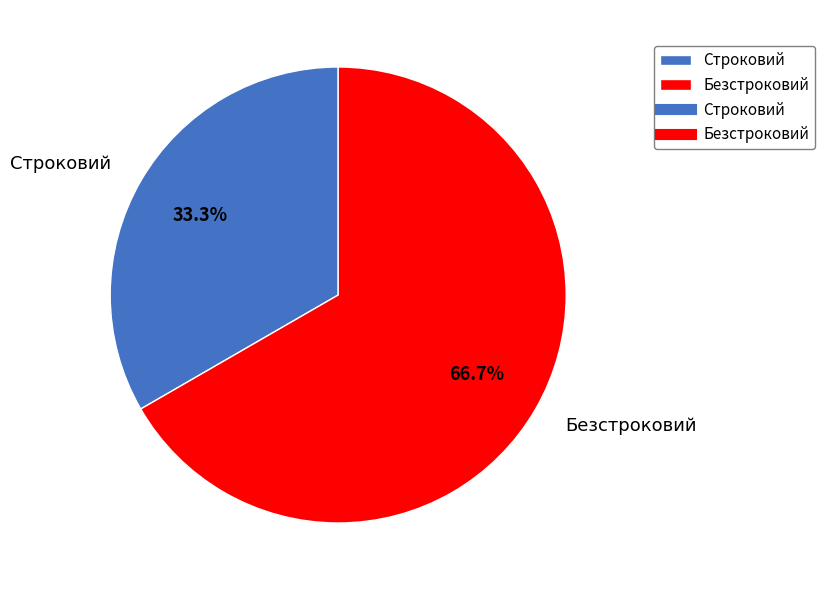

How many slices are in this pie chart?

2